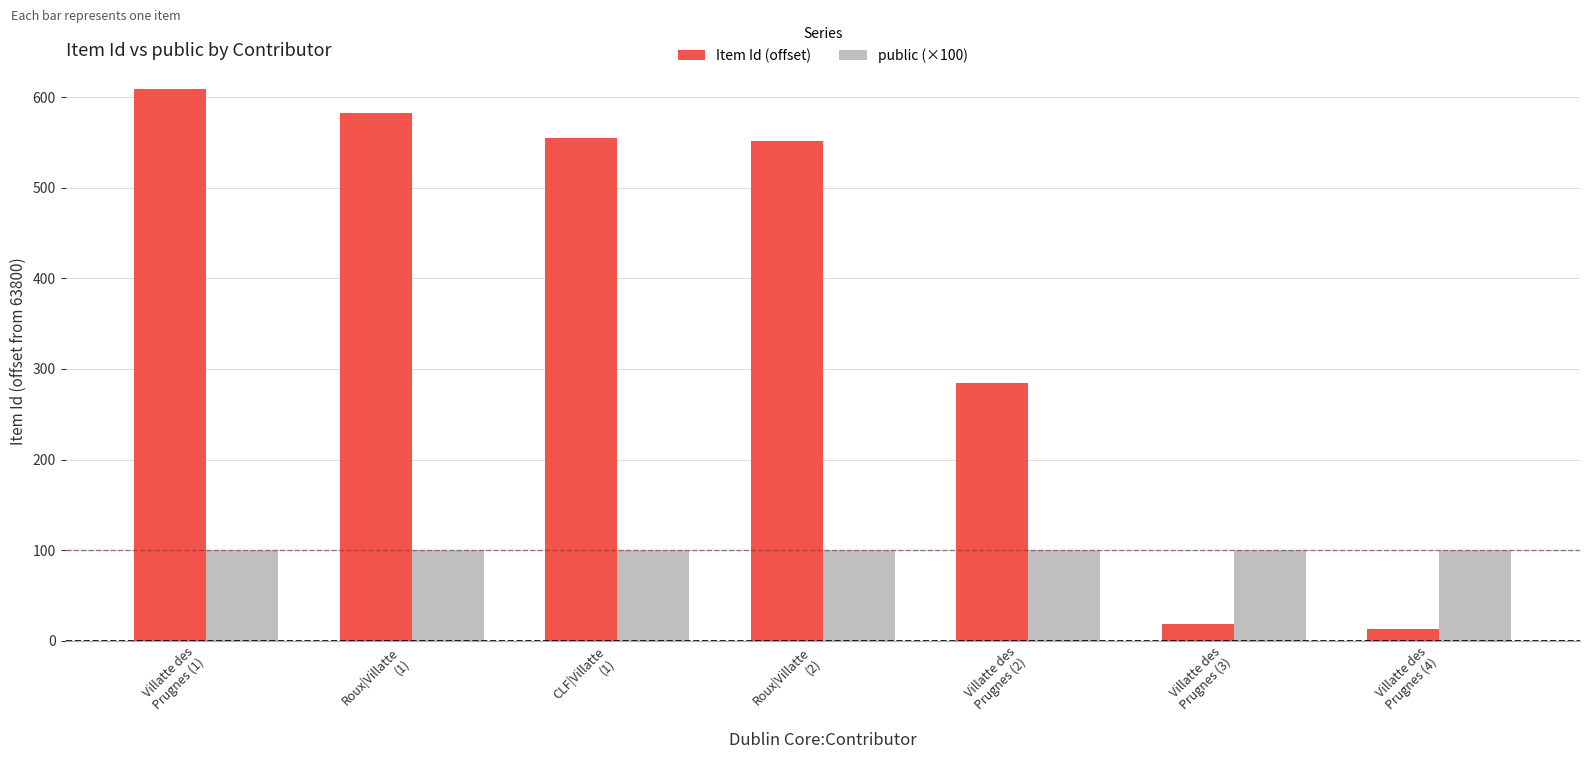

Read the public (×100) value at Villatte des
Prugnes (2).

100